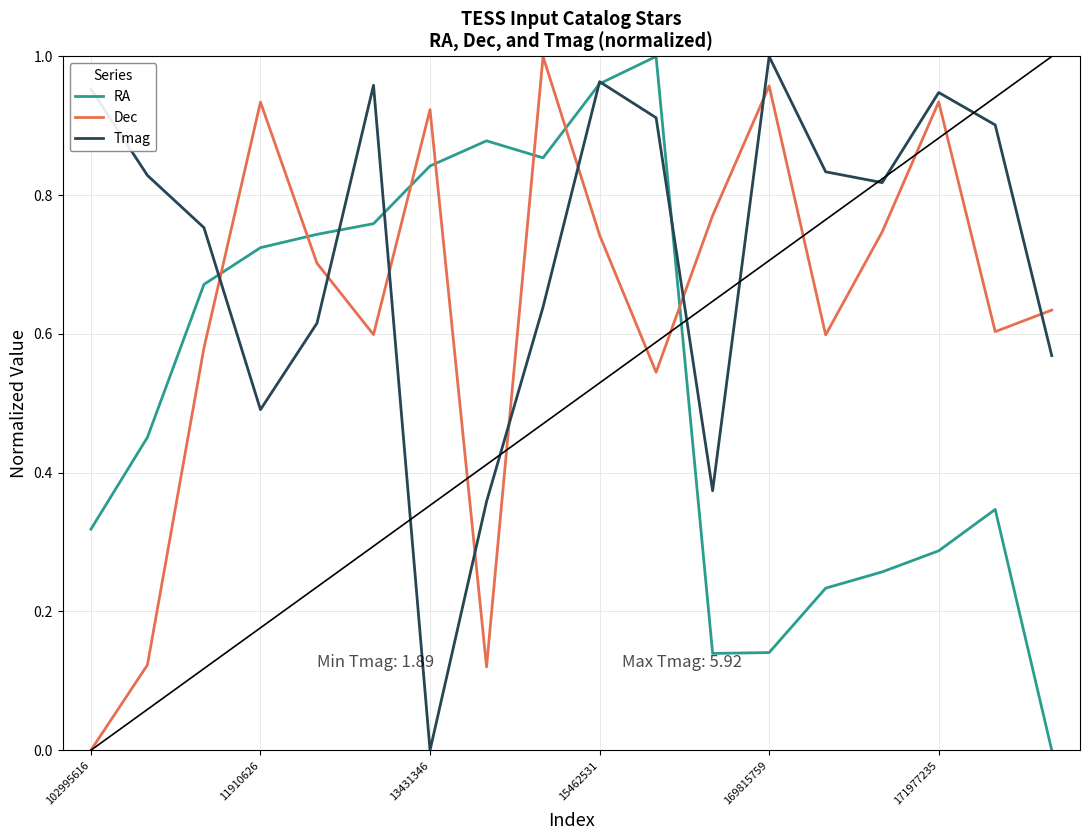

How many interior local valleys does the Tmag series have?

4